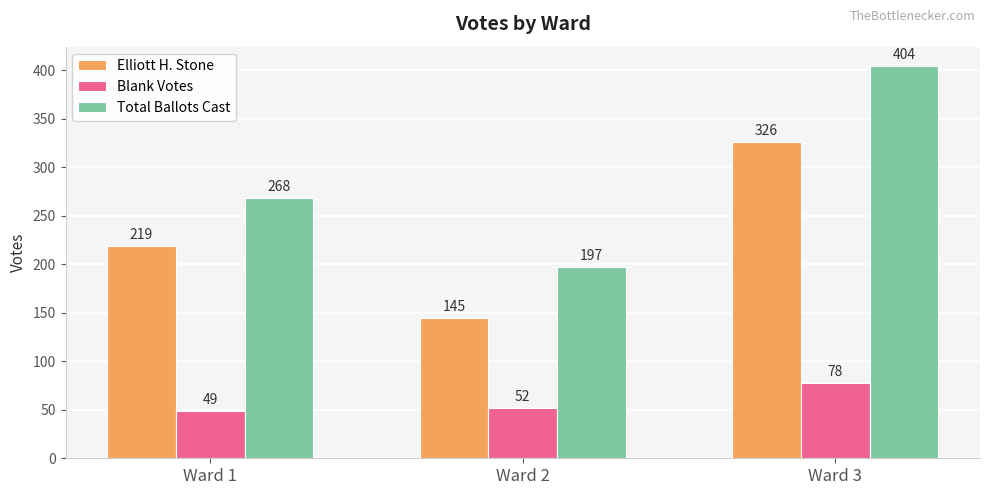

Are the bars grouped side by side (vs. stacked)?

Yes